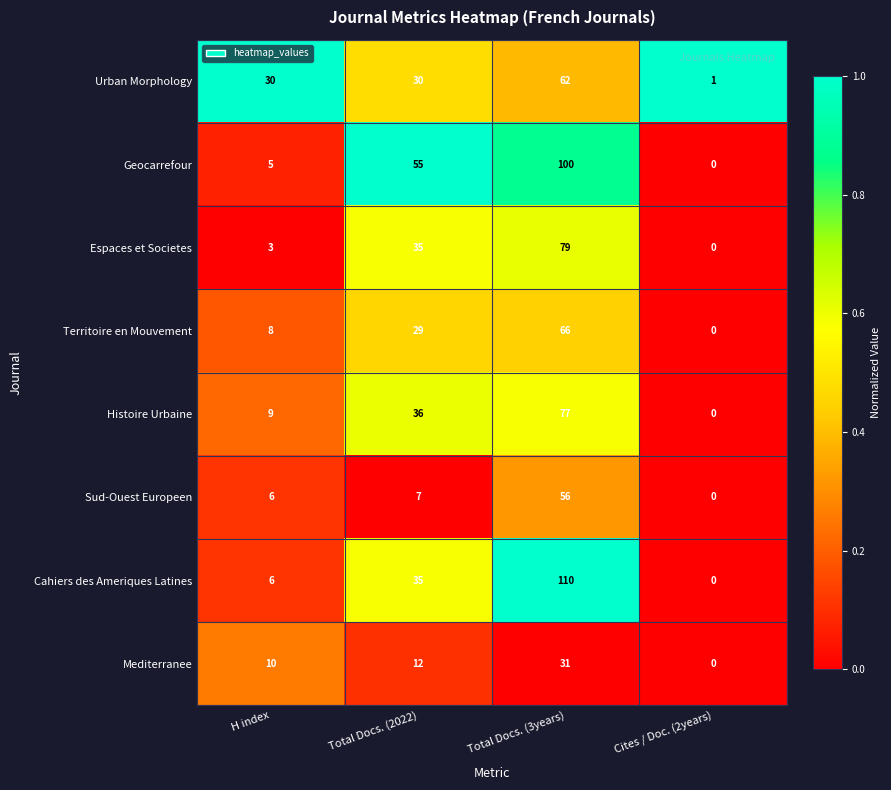

What is the sum of all Urban Morphology values?

123